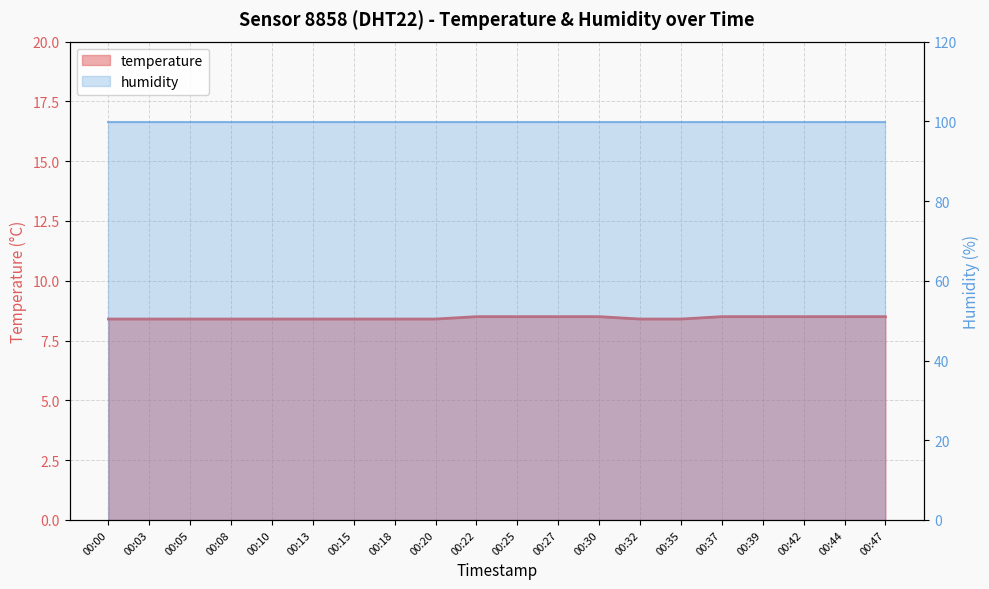

What is the value of the 5th point from the left?

8.4